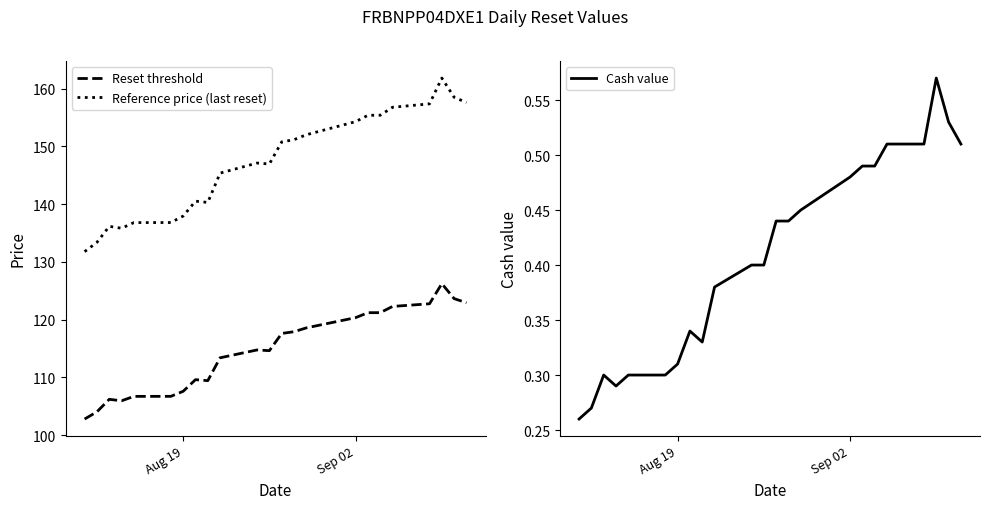

What is the minimum value for Reset threshold?

102.8